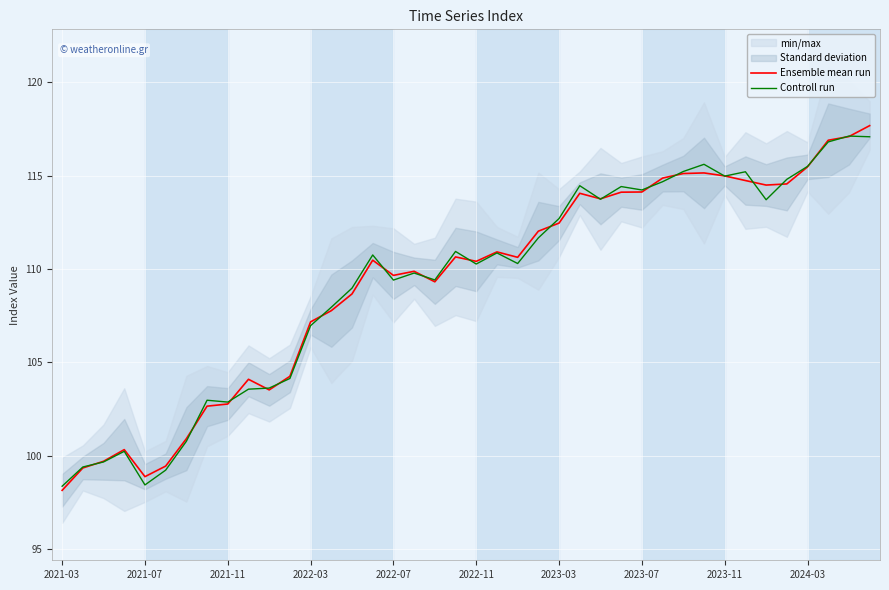

Which series has the widest spread of values?

Ensemble mean run